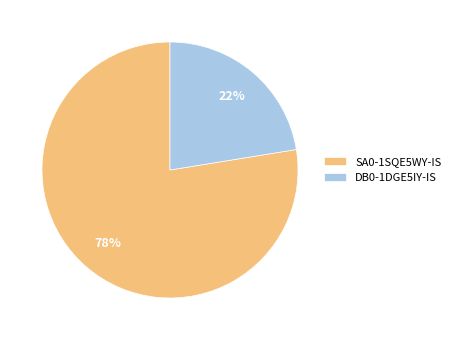

What percentage is the SA0-1SQE5WY-IS slice, to the nearest percent?

78%